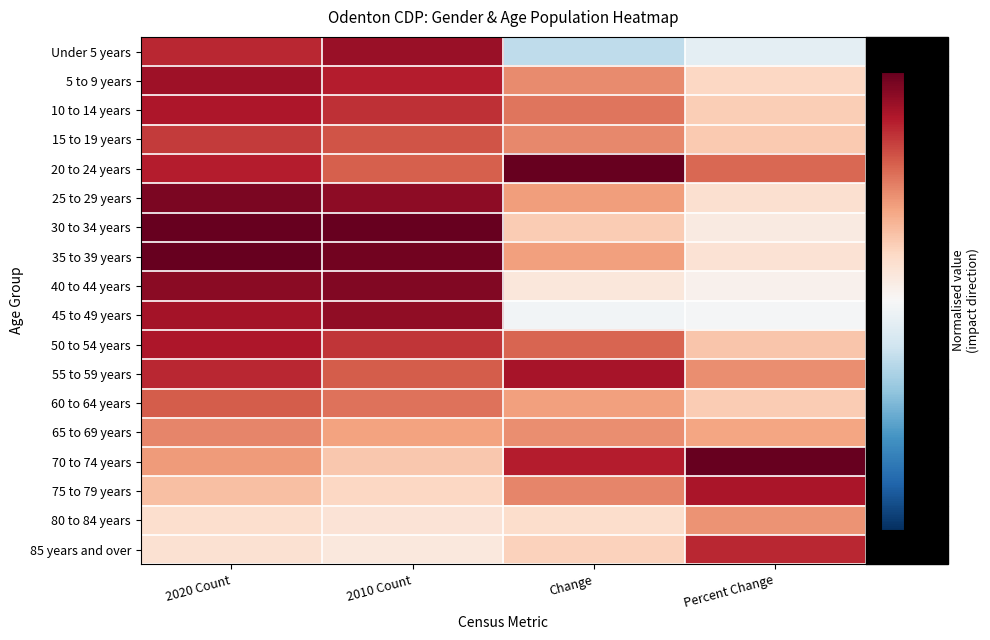

Reading left to right, transcribe all the data shown in this chart.

Under 5 years: 2020 Count=0.8	2010 Count=0.9	Change=-0.3	Percent Change=-0.1
5 to 9 years: 2020 Count=0.8	2010 Count=0.8	Change=0.5	Percent Change=0.2
10 to 14 years: 2020 Count=0.8	2010 Count=0.7	Change=0.5	Percent Change=0.2
15 to 19 years: 2020 Count=0.7	2010 Count=0.6	Change=0.5	Percent Change=0.3
20 to 24 years: 2020 Count=0.8	2010 Count=0.6	Change=1.0	Percent Change=0.6
25 to 29 years: 2020 Count=0.9	2010 Count=0.9	Change=0.4	Percent Change=0.2
30 to 34 years: 2020 Count=1.0	2010 Count=1.0	Change=0.3	Percent Change=0.1
35 to 39 years: 2020 Count=1.0	2010 Count=1.0	Change=0.4	Percent Change=0.1
40 to 44 years: 2020 Count=0.9	2010 Count=0.9	Change=0.1	Percent Change=0.0
45 to 49 years: 2020 Count=0.8	2010 Count=0.9	Change=-0.0	Percent Change=-0.0
50 to 54 years: 2020 Count=0.8	2010 Count=0.7	Change=0.6	Percent Change=0.3
55 to 59 years: 2020 Count=0.8	2010 Count=0.6	Change=0.8	Percent Change=0.5
60 to 64 years: 2020 Count=0.6	2010 Count=0.5	Change=0.4	Percent Change=0.3
65 to 69 years: 2020 Count=0.5	2010 Count=0.4	Change=0.5	Percent Change=0.4
70 to 74 years: 2020 Count=0.4	2010 Count=0.3	Change=0.8	Percent Change=1.0
75 to 79 years: 2020 Count=0.3	2010 Count=0.2	Change=0.5	Percent Change=0.8
80 to 84 years: 2020 Count=0.2	2010 Count=0.1	Change=0.2	Percent Change=0.4
85 years and over: 2020 Count=0.2	2010 Count=0.1	Change=0.2	Percent Change=0.8